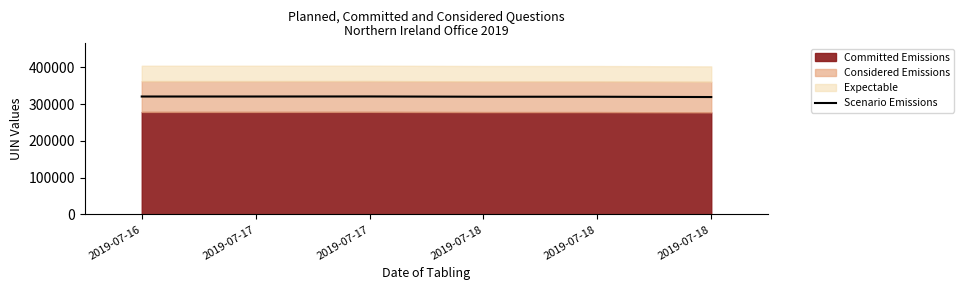

What is the change in value from 2019-07-17 to 2019-07-18?

-1598.5